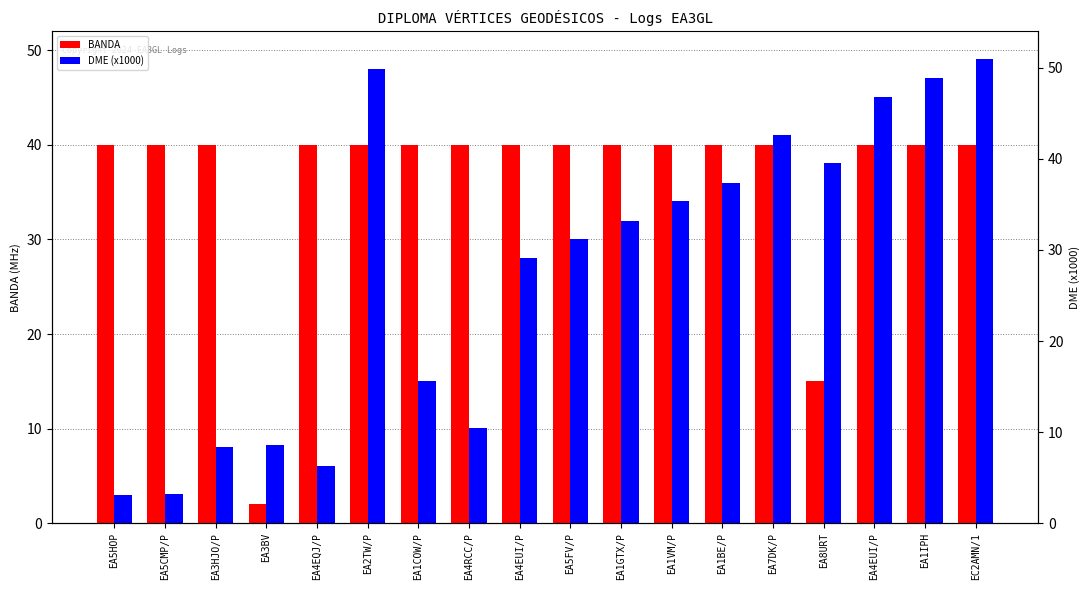

Reading right to left, list all the values displayed in this chart.

BANDA: 40.0	40.0	40.0	15.0	40.0	40.0	40.0	40.0	40.0	40.0	40.0	40.0	40.0	40.0	2.0	40.0	40.0	40.0
DME (x1000): 49.1	47.0	45.0	38.0	41.1	36.0	34.1	32.0	30.0	28.1	10.1	15.0	48.0	6.1	8.3	8.1	3.1	3.0